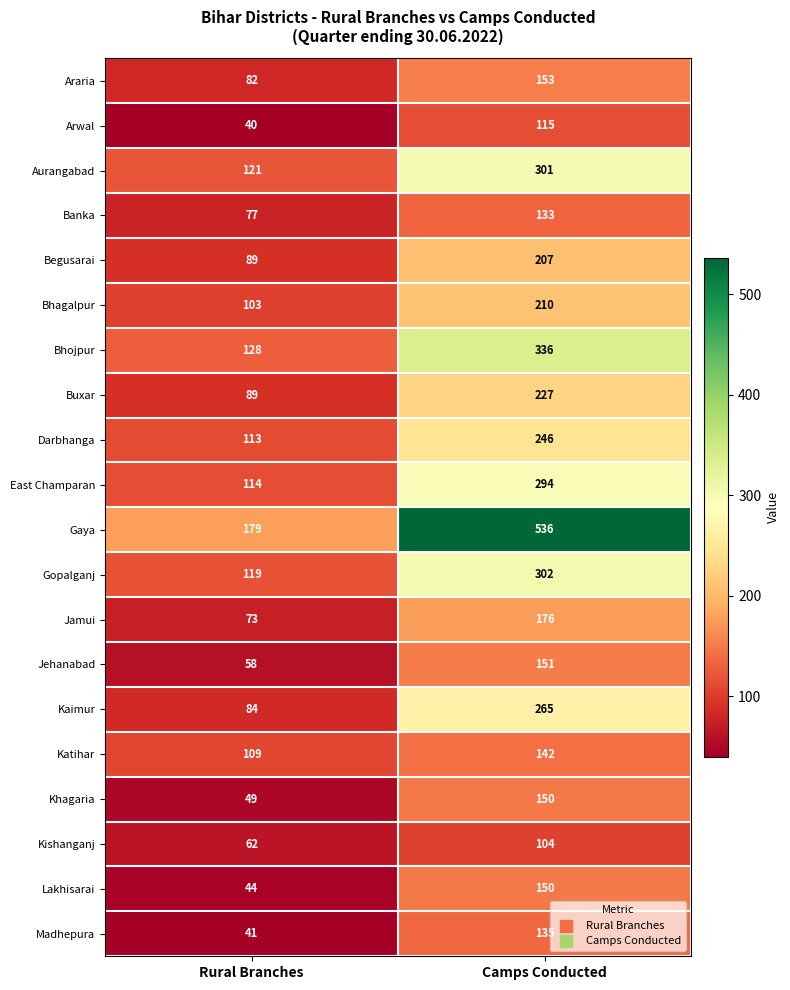

What is the approximate value of Madhepura at Rural Branches, to the nearest 10?

40